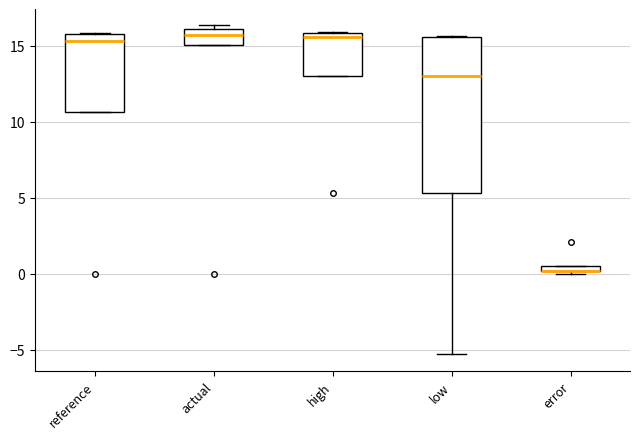

Where does the lower whisker of the box for low end on the y-axis? The values are not printed on the chart, so give them approximately, as read against the axis.

-5.5